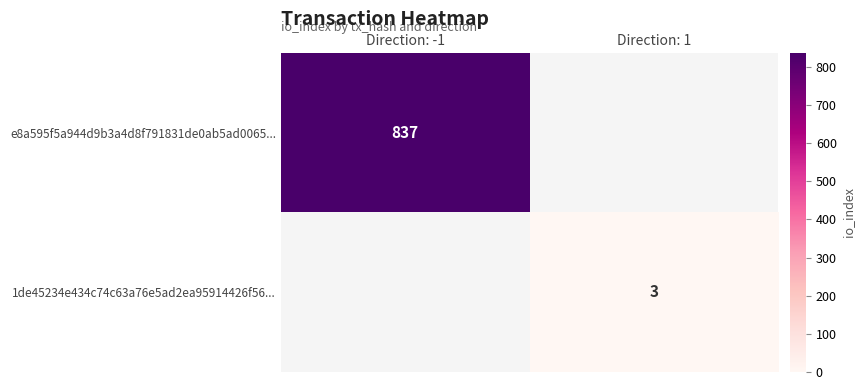

The e8a595f5a944d9b3a4d8f791831de0ab5ad0065... series shows 1439.9 at Direction: -1. True or false?

False